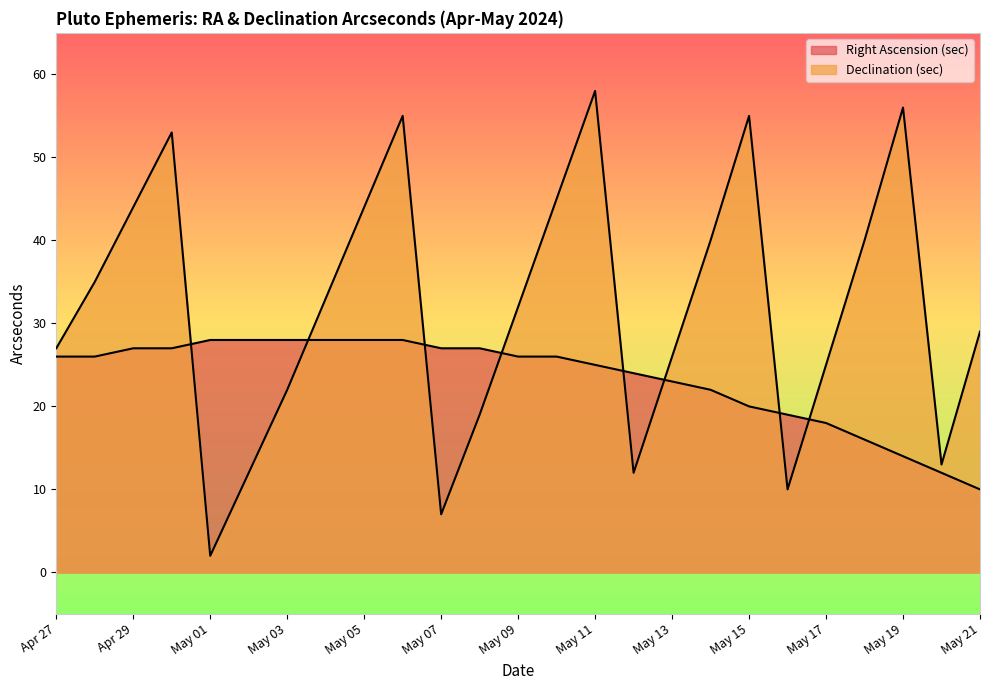

What is the smallest value displayed?

2